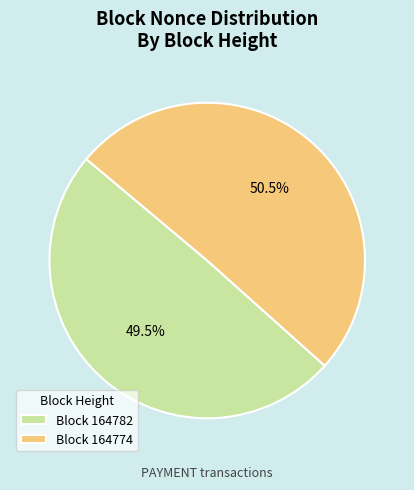

Rank the categories by value from highest to lowest.

Block 164774, Block 164782